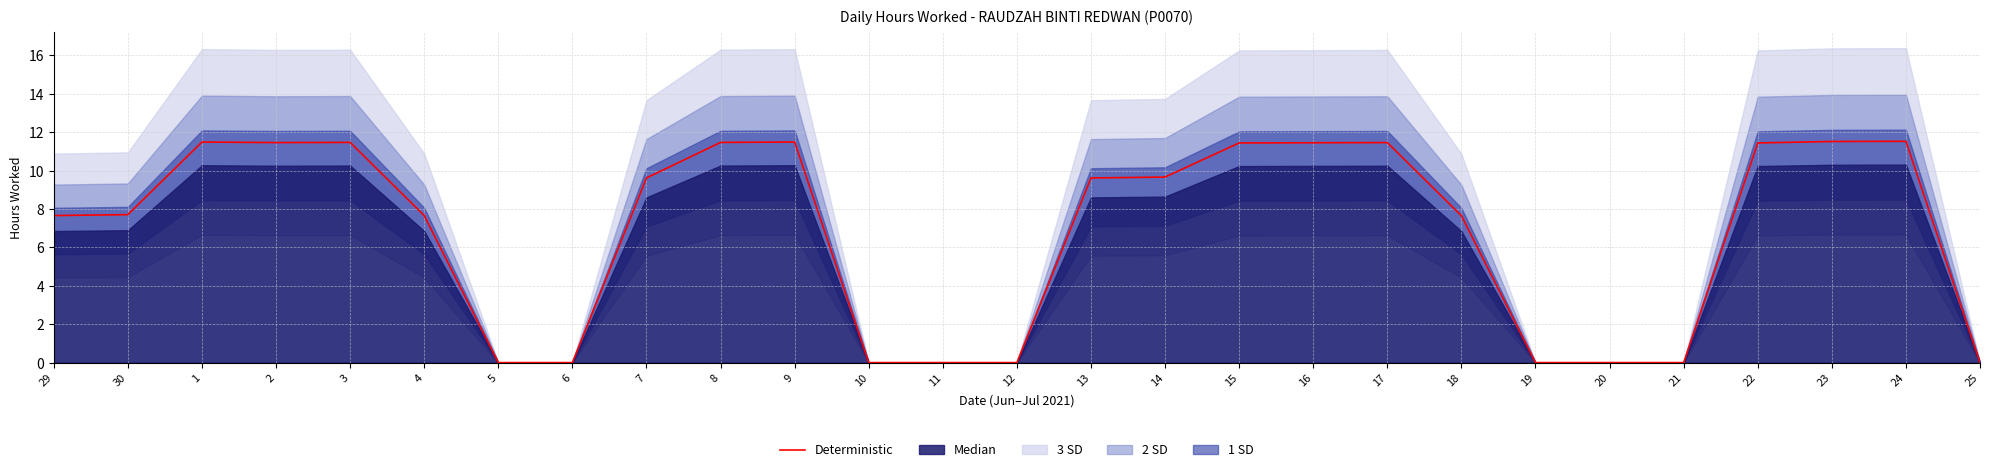

Reading left to right, what are all the values shown in this chart?

7.7	7.7	11.5	11.5	11.5	7.7	0.0	0.0	9.6	11.5	11.5	0.0	0.0	0.0	9.6	9.7	11.4	11.4	11.5	7.6	0.0	0.0	0.0	11.4	11.5	11.5	0.0